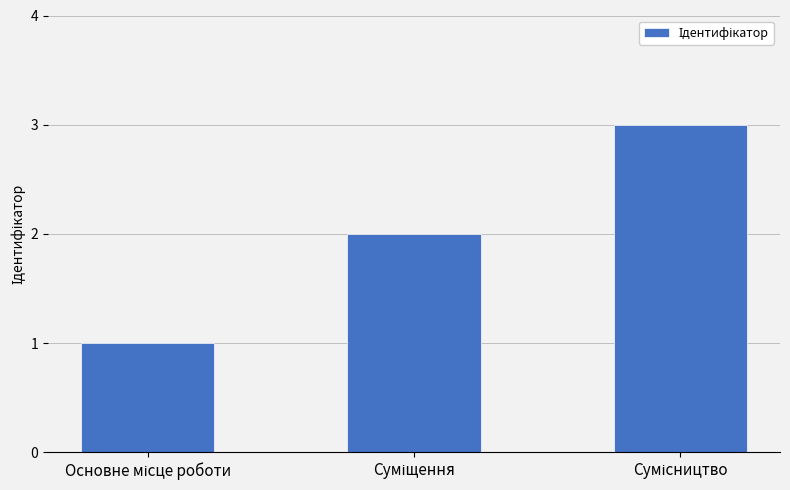

What is the greatest value displayed?

3